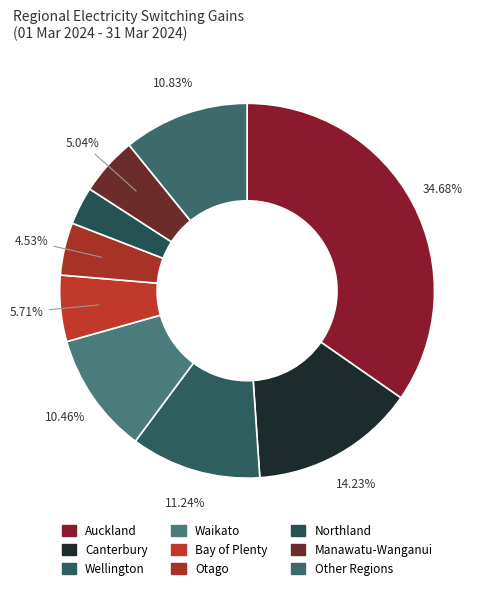

How many segments does this pie chart have?

9